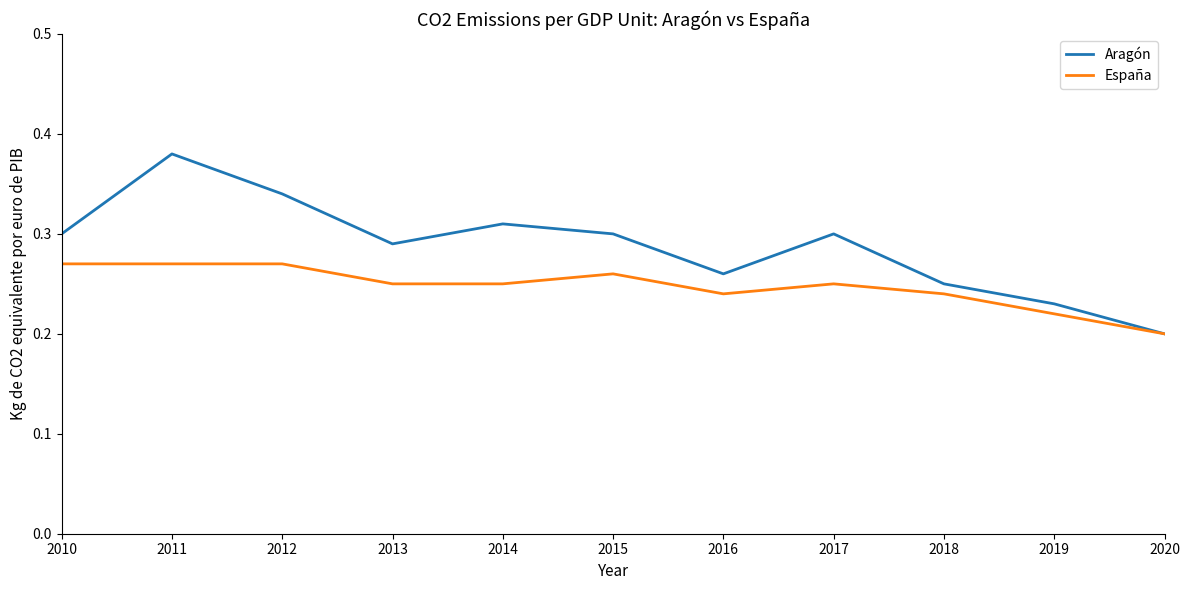

Between 2010 and 2012, which series saw the biggest shift?

Aragón